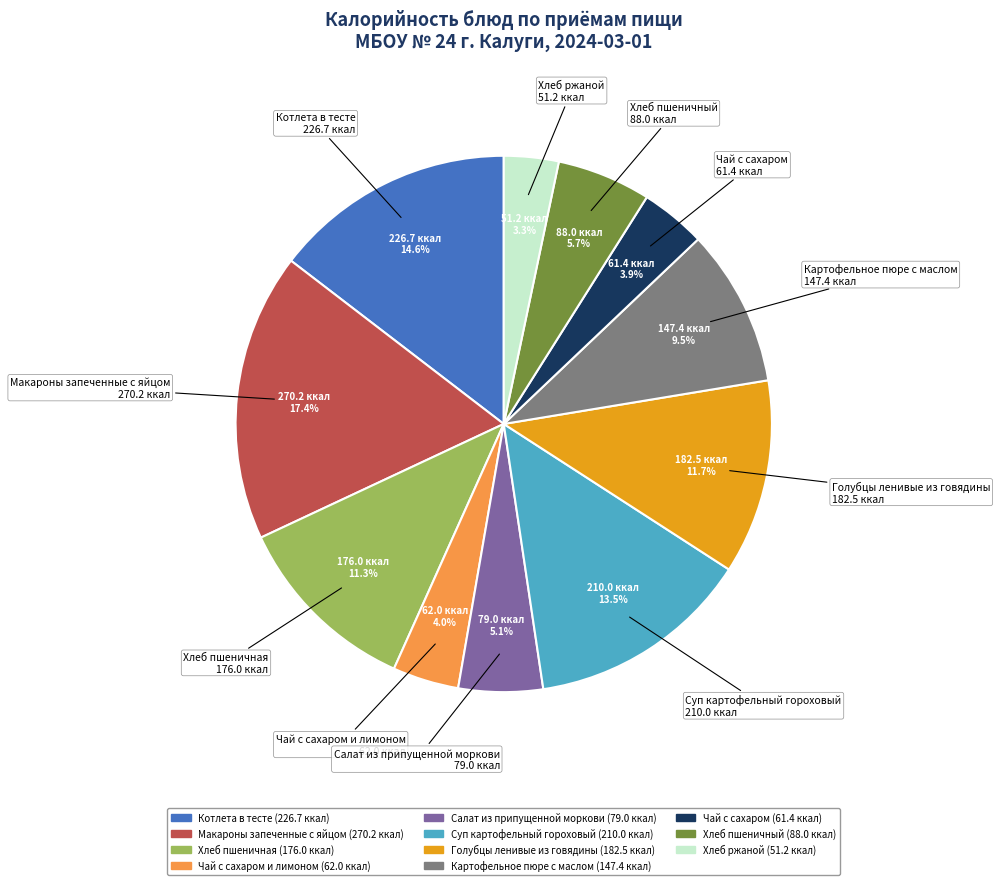

Is there any slice that represents more than half of the pie?

No